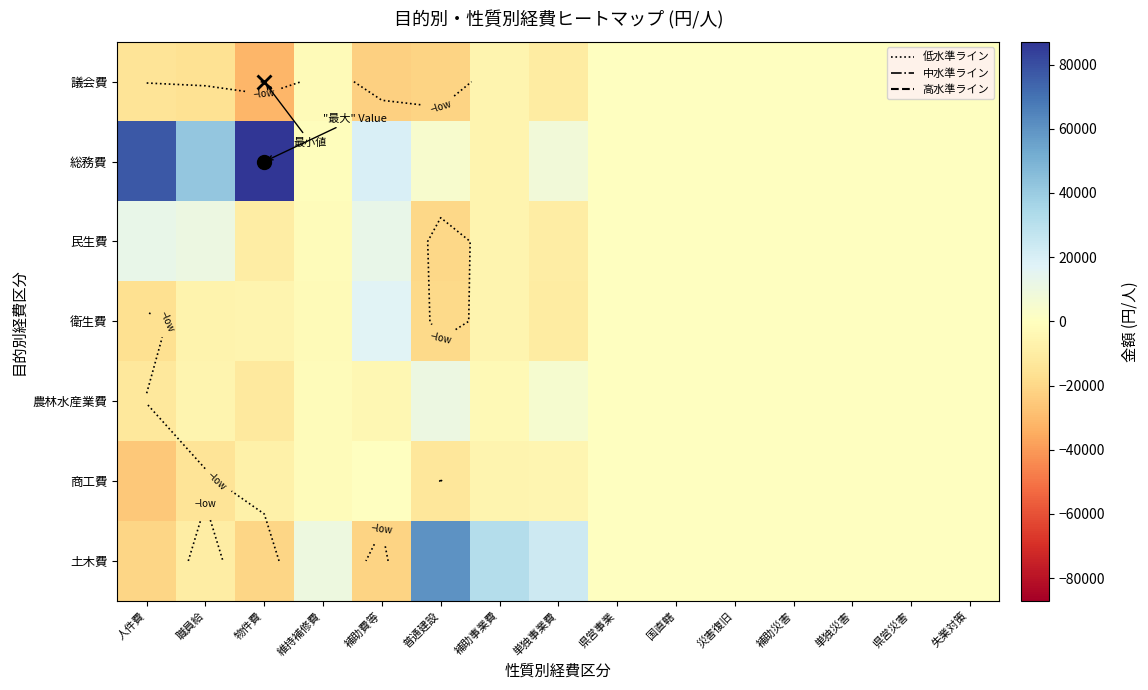

List the labels in order of 議会費 value, largest first.

県営事業, 国直轄, 災害復旧, 補助災害, 単独災害, 県営災害, 失業対策, 維持補修費, 補助事業費, 単独事業費, 人件費, 職員給, 普通建設, 補助費等, 物件費